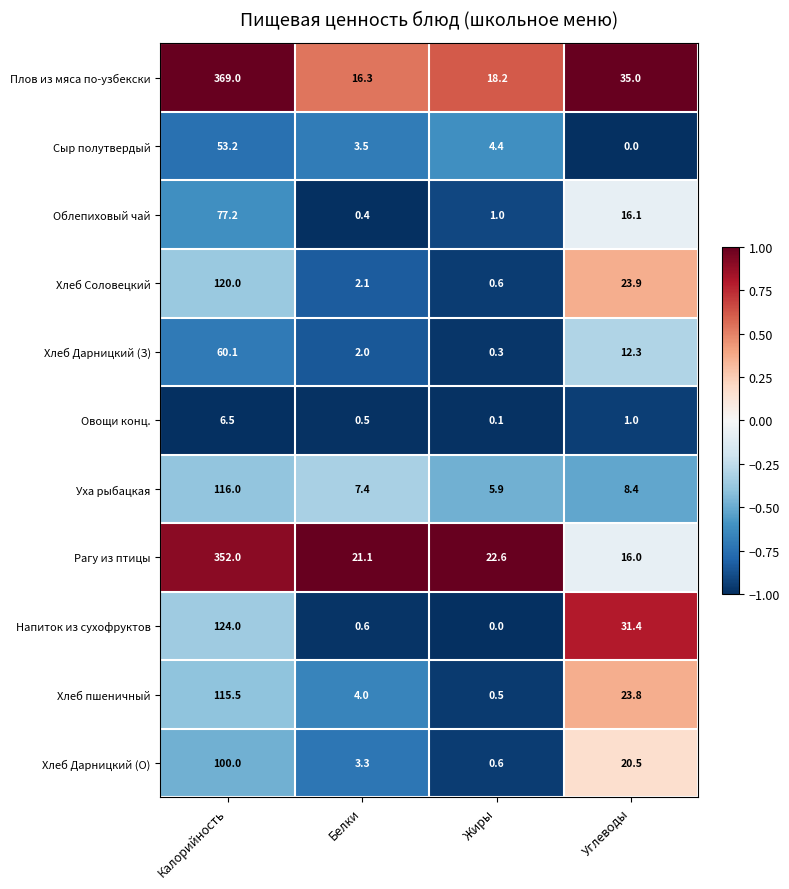

Where is Хлеб Дарницкий (О) nearest to the value 50?

Углеводы